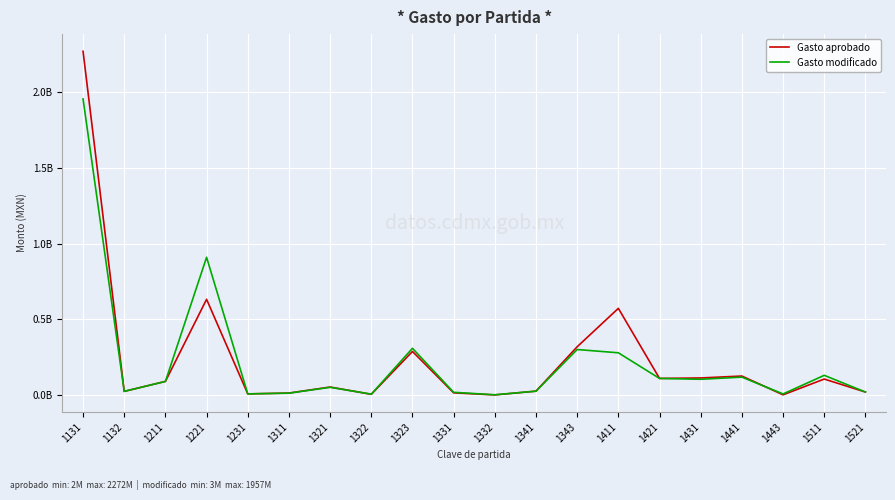

Which series changed the most between 1211 and 1331?

Gasto aprobado